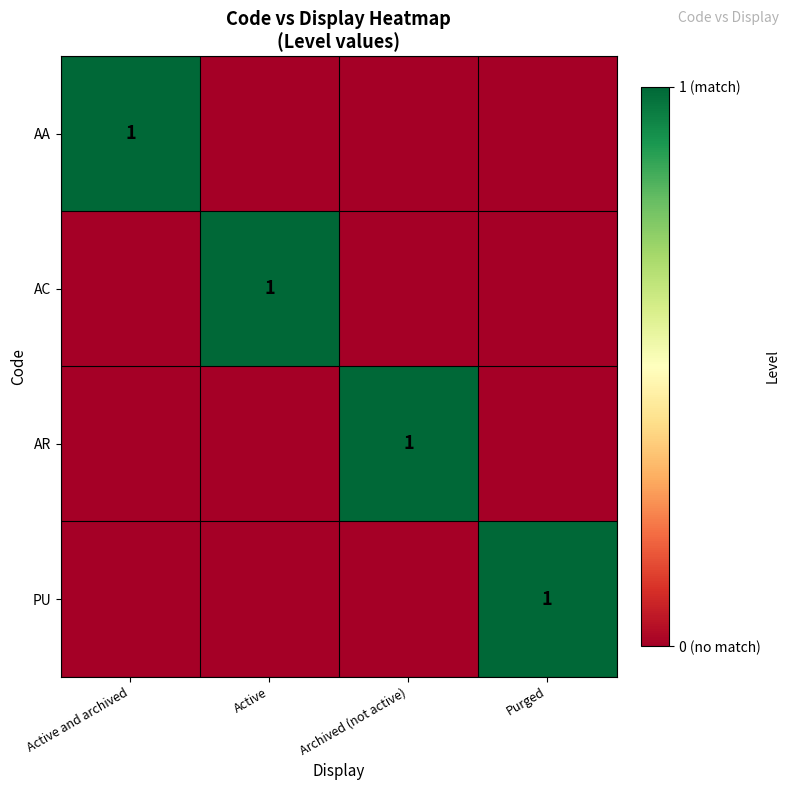

Between Archived (not active) and Active and archived, which is larger?

Active and archived